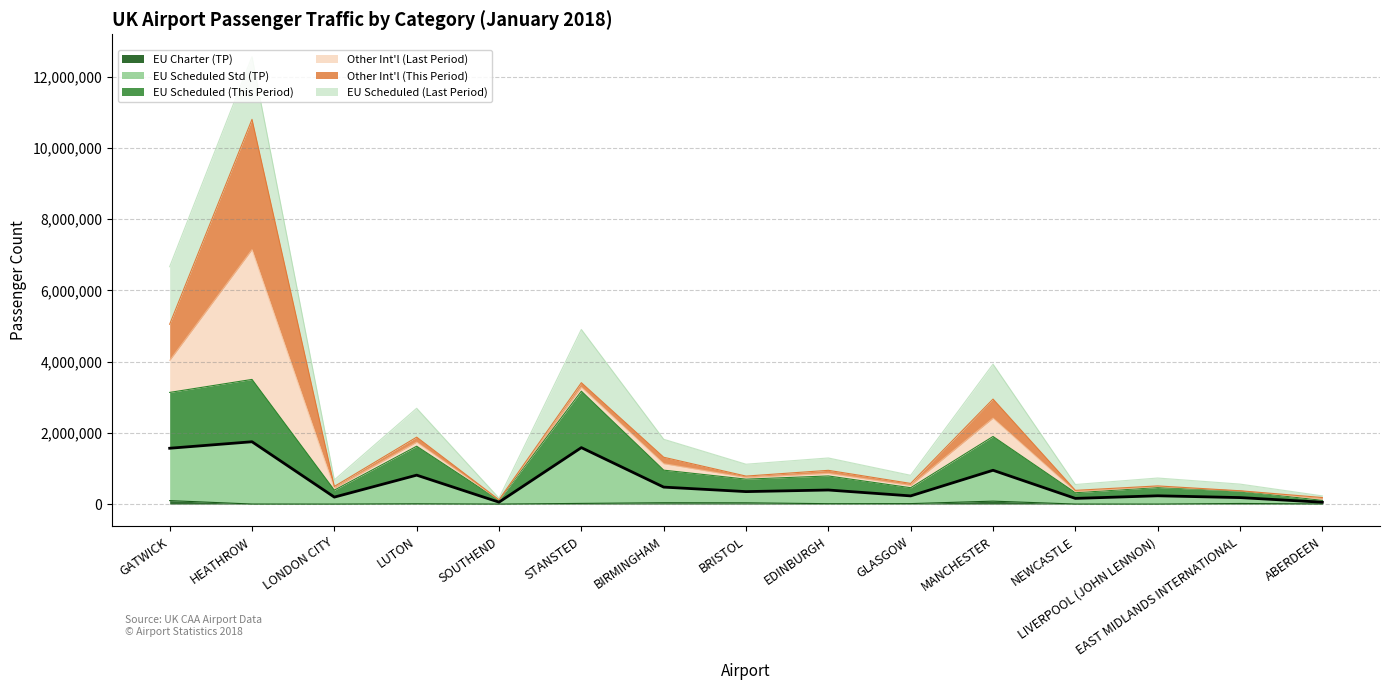

At which label does total_pax_eu_cht_tp first exceed 10953?

GATWICK